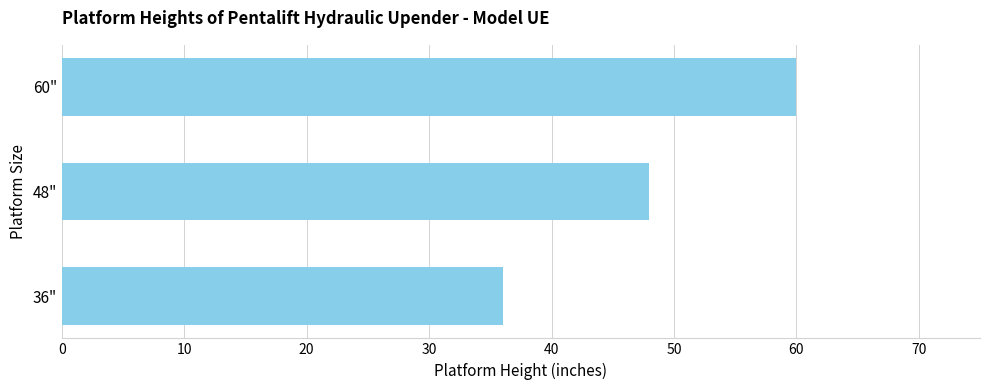

How many bars are there in total?

3